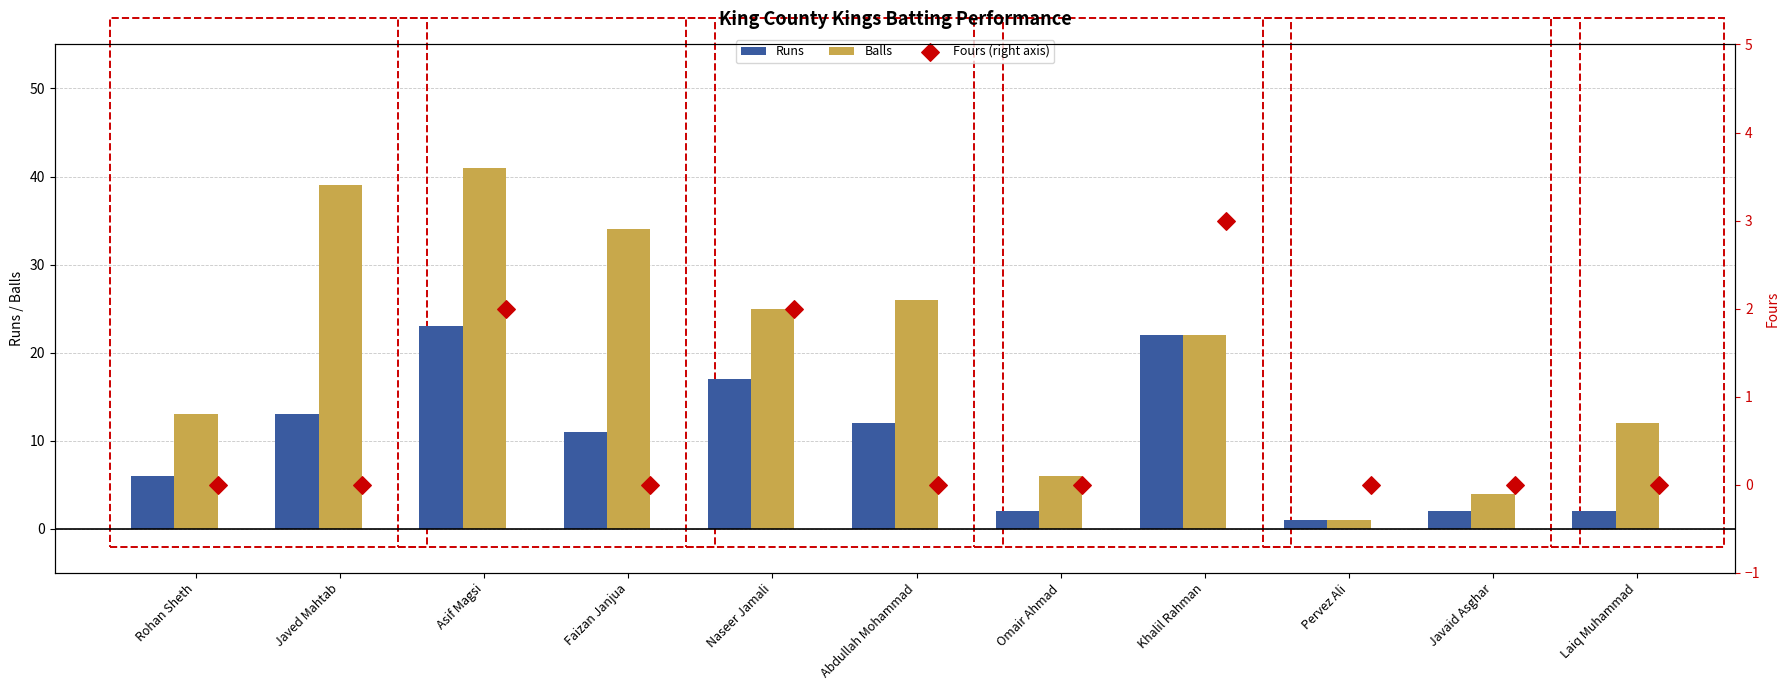

What are all the series names shown in the legend?

Runs, Balls, Fours (right axis)